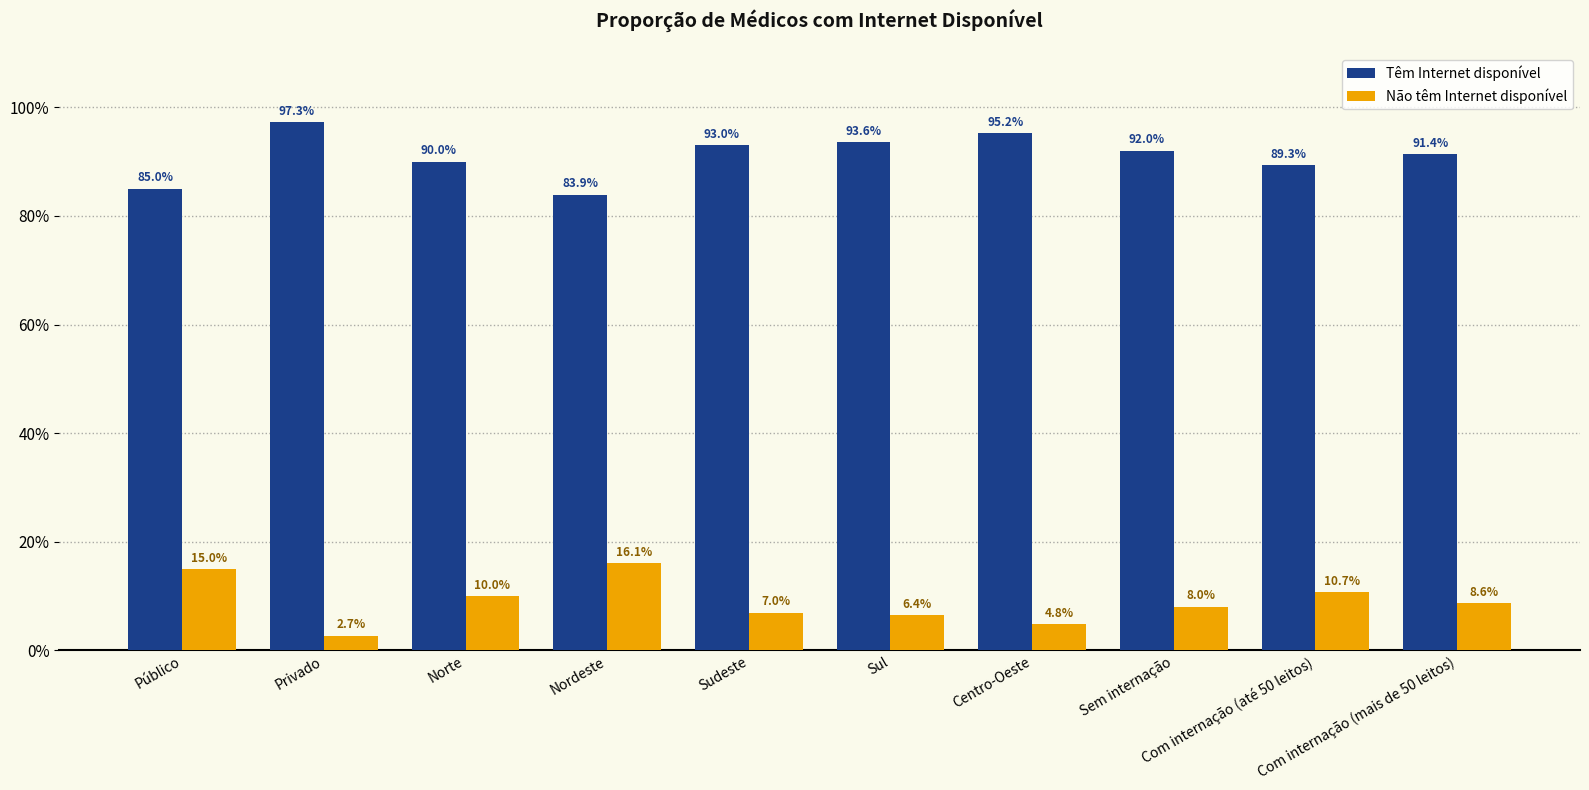

What is the difference between the maximum and minimum values in the Não têm Internet disponível series?

13.4